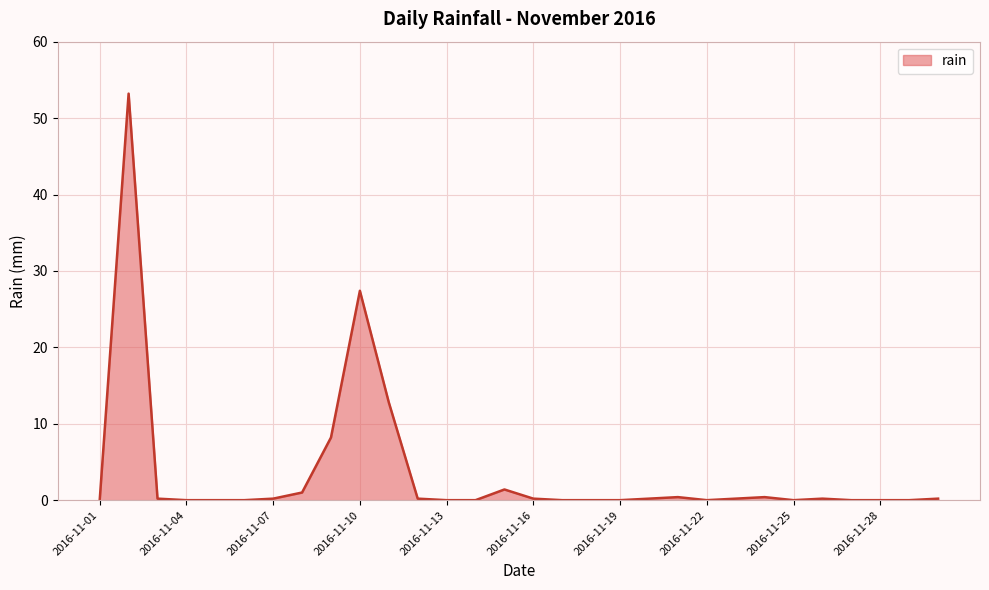

What is the maximum value shown in the chart?

53.2